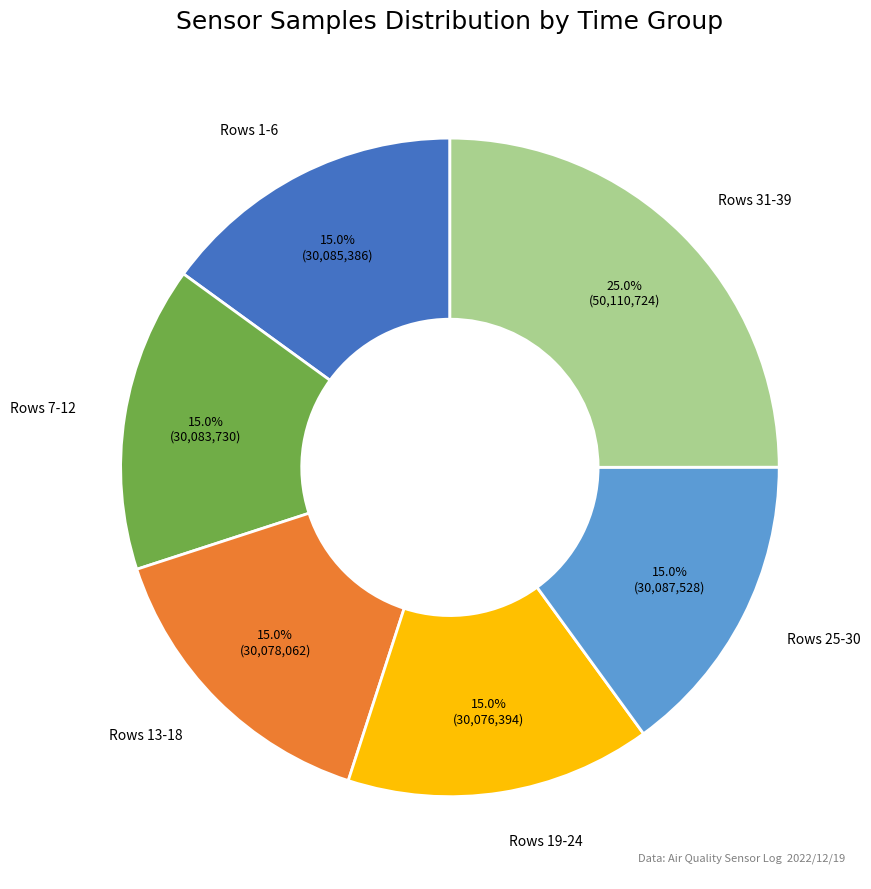

Is there any slice that represents more than half of the pie?

No